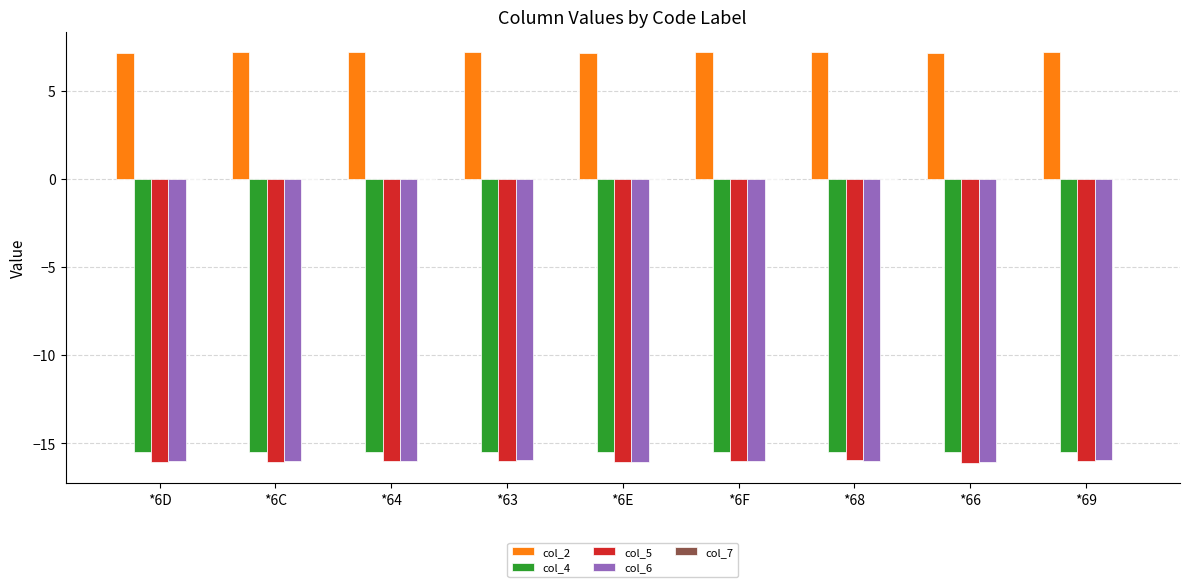

What is the spread (max minus min) of values at *69?

23.2